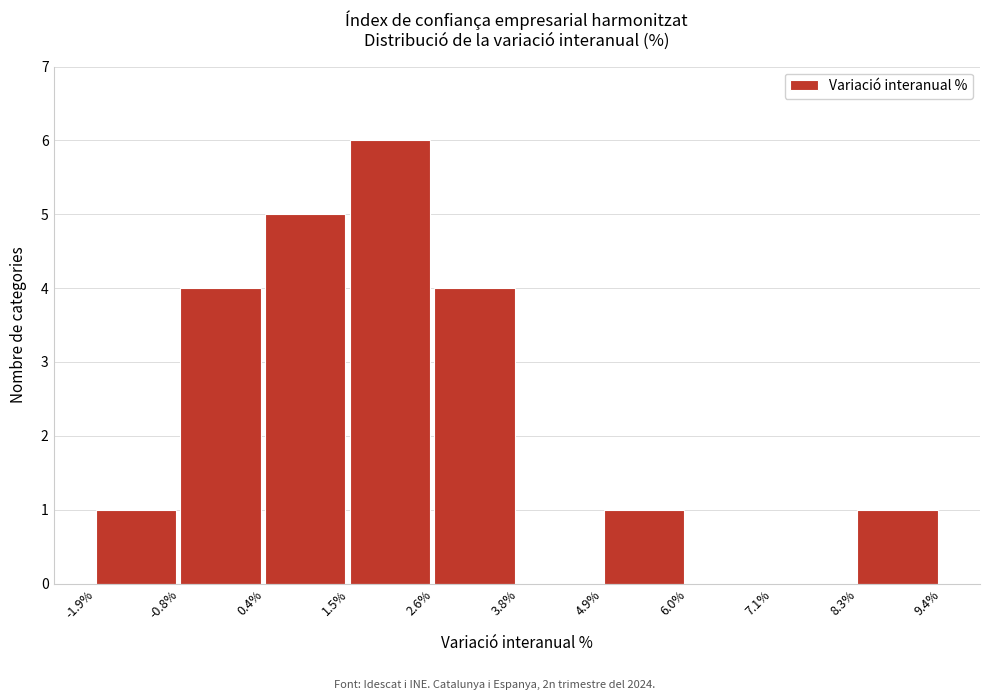

Reading left to right, list every bar in this chart as the range it spans on the x-axis followed by its height. The values are not printed on the chart, so give them approximately, as read against the axis.

-1.9% to -0.8%: 1
-0.8% to 0.4%: 4
0.4% to 1.5%: 5
1.5% to 2.6%: 6
2.6% to 3.8%: 4
3.8% to 4.9%: 0
4.9% to 6.0%: 1
6.0% to 7.1%: 0
7.1% to 8.3%: 0
8.3% to 9.4%: 1